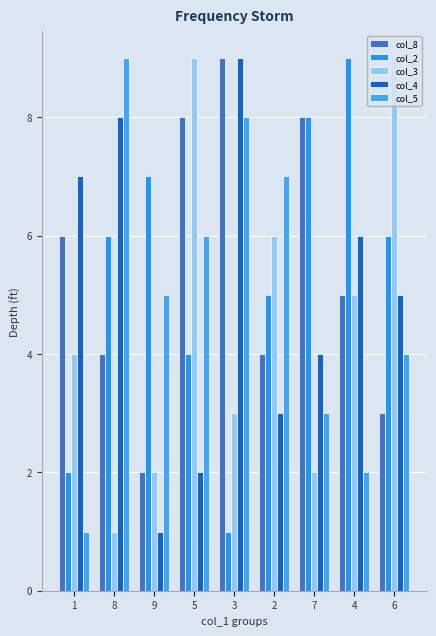

What is the total value across all series at 9?

17